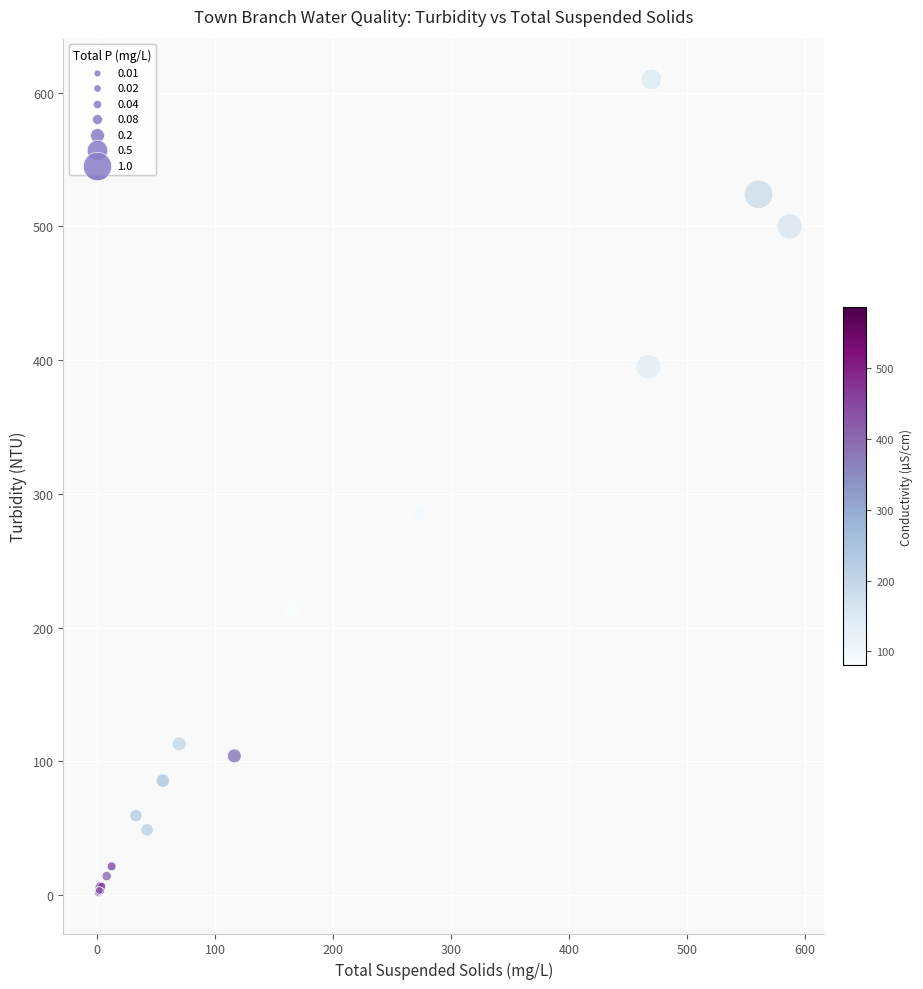

What Y value in the scatter plot is closest to 305?

286.0